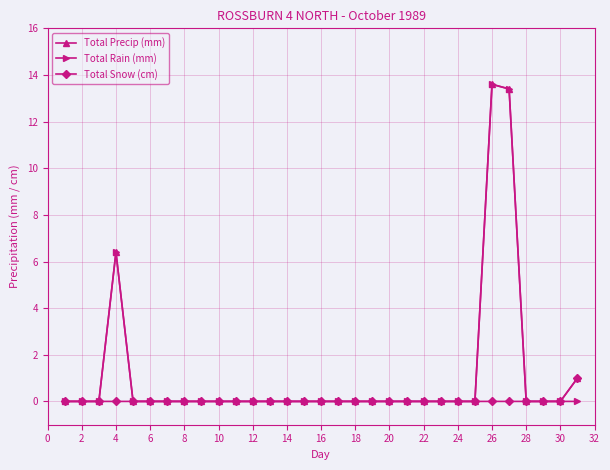

At how many categories does at least one series exceed 6?

3